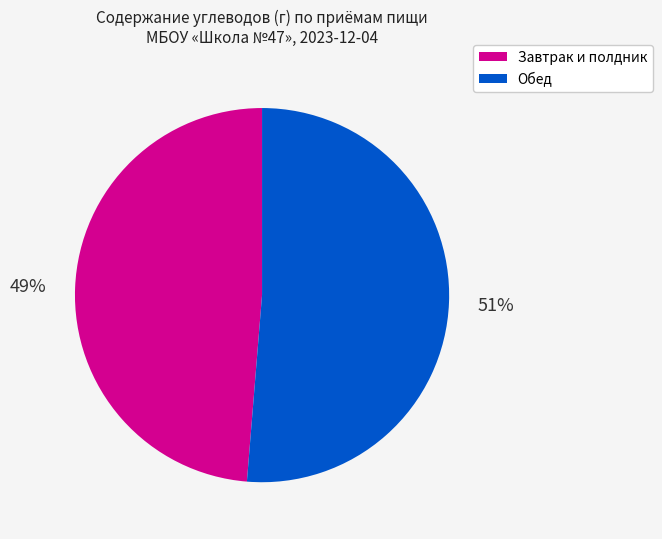

Is there a majority slice in this chart?

Yes